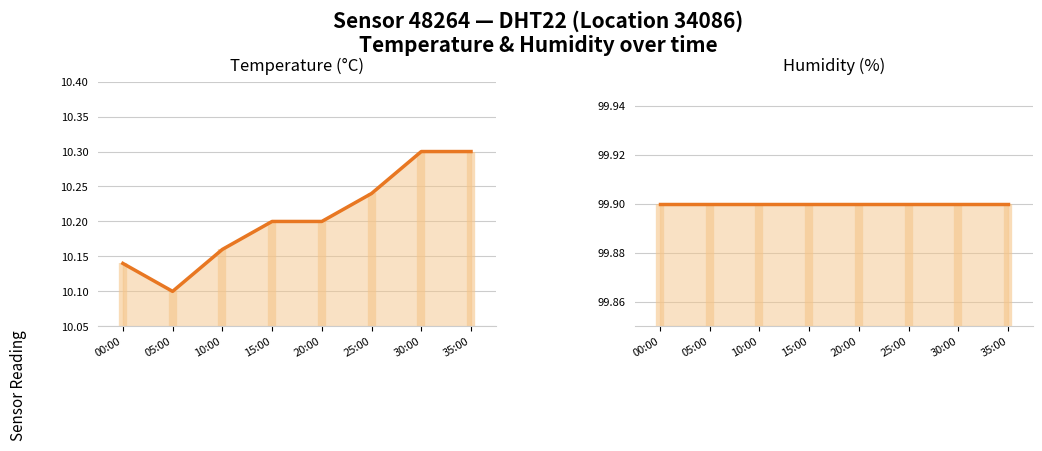

True or false: Temperature (°C) and Humidity (%) intersect in this chart.

False